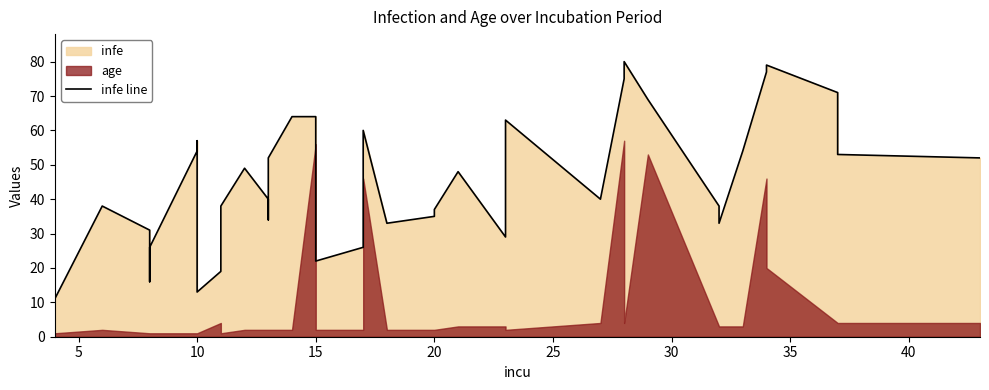

What is the label of the 21st point from the left?

20